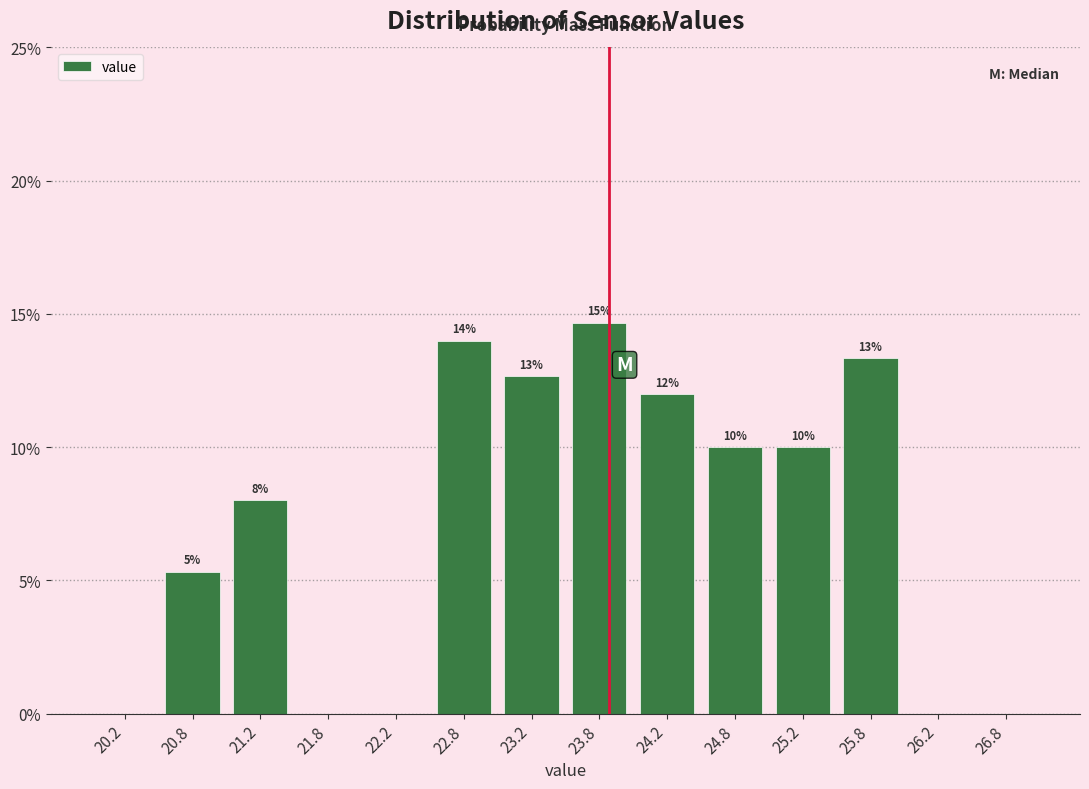

Which range on the x-axis has the tallest bar?

23.5 to 24.0